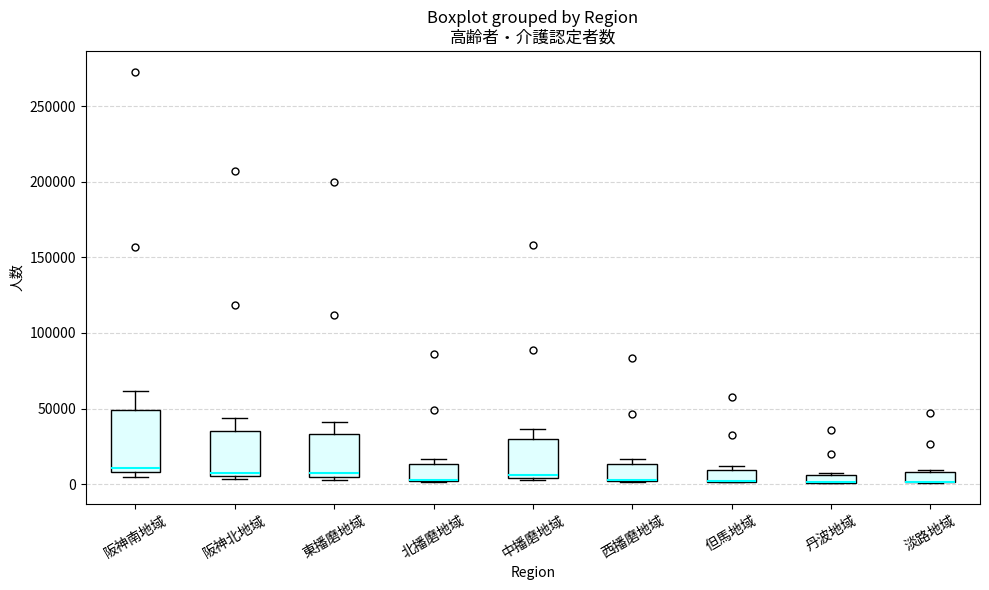

Comparing the boxes themselves (not the whiskers), which one is the tallest?

阪神南地域